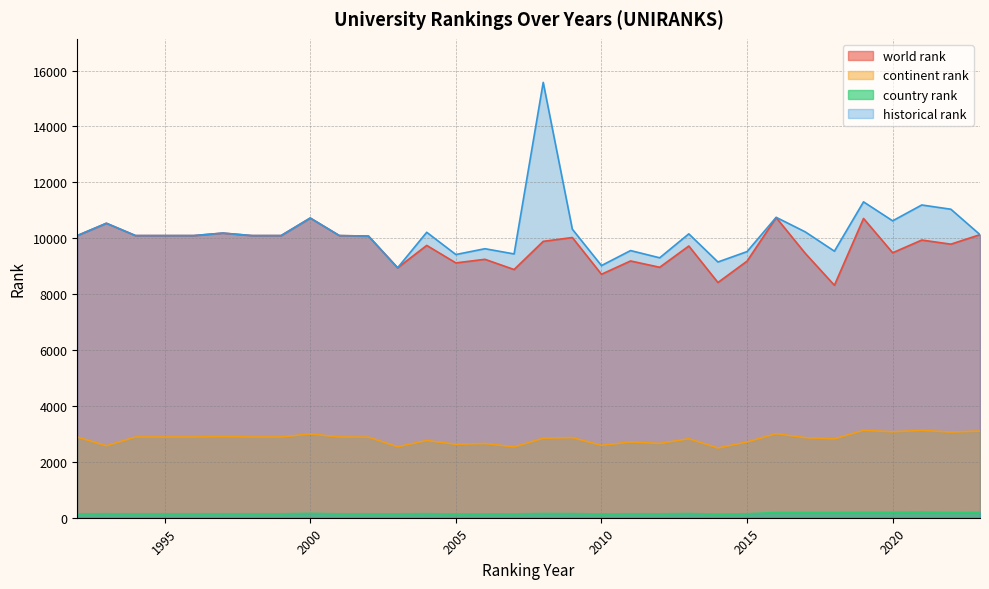

True or false: continent rank has a value of 2823 at 2018.

True